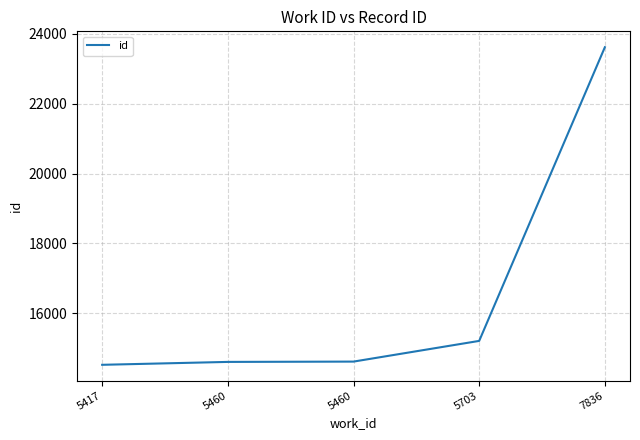

Count the number of data series in this chart.

1